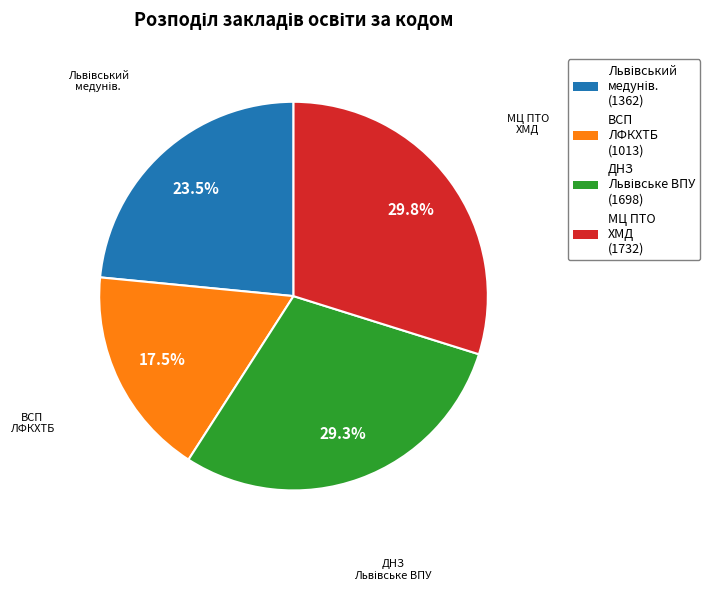

Is there any slice that represents more than half of the pie?

No